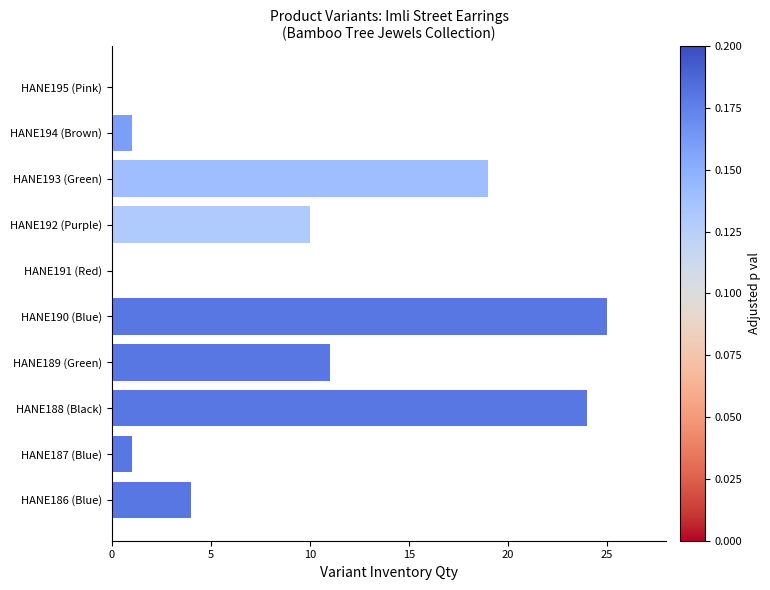

What is the change in value from HANE190 (Blue) to HANE193 (Green)?

-6